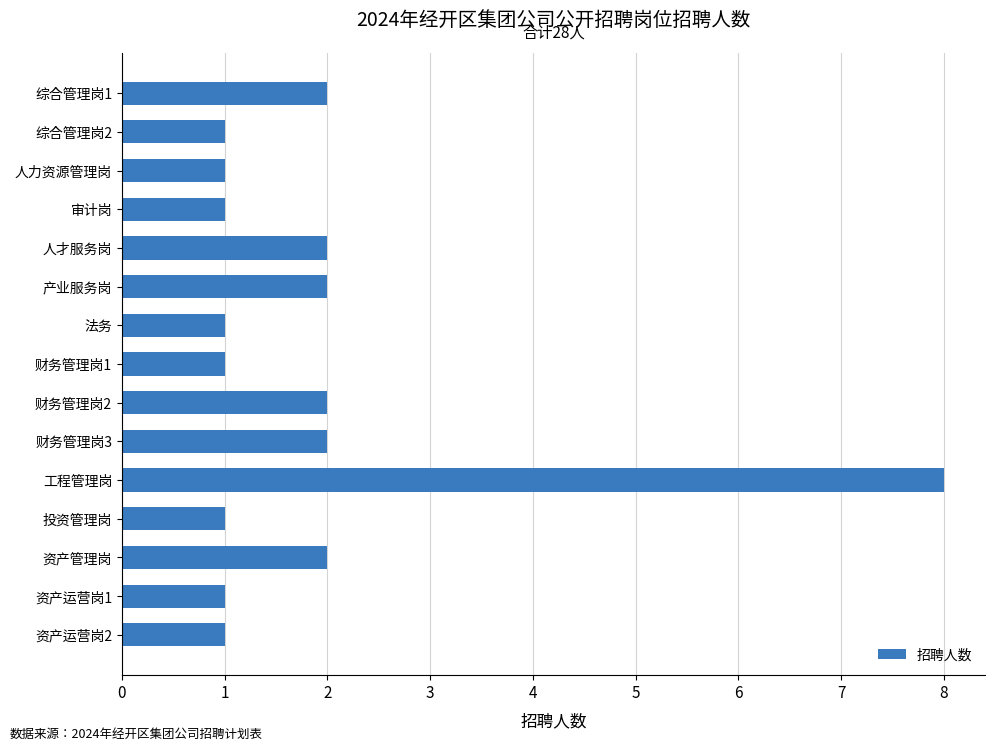

Reading top to bottom, what are all the values shown in this chart?

综合管理岗1=2	综合管理岗2=1	人力资源管理岗=1	审计岗=1	人才服务岗=2	产业服务岗=2	法务=1	财务管理岗1=1	财务管理岗2=2	财务管理岗3=2	工程管理岗=8	投资管理岗=1	资产管理岗=2	资产运营岗1=1	资产运营岗2=1